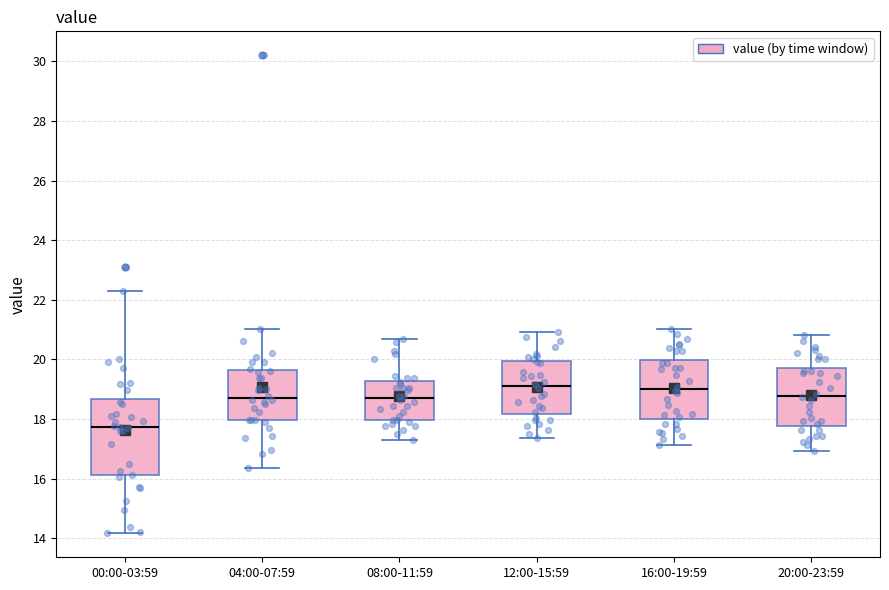

Reading left to right, read every box against the y-axis: the position of its median line, the range the box covers, and the ends of its whiskers. The values are not printed on the chart, so give them approximately, as read against the axis.

00:00-03:59: median 17.8, box 16.2 to 18.6, whiskers 14.2 to 22.4
04:00-07:59: median 18.8, box 18.0 to 19.6, whiskers 16.4 to 21.0
08:00-11:59: median 18.8, box 18.0 to 19.2, whiskers 17.4 to 20.8
12:00-15:59: median 19.2, box 18.2 to 20.0, whiskers 17.4 to 21.0
16:00-19:59: median 19.0, box 18.0 to 20.0, whiskers 17.2 to 21.0
20:00-23:59: median 18.8, box 17.8 to 19.8, whiskers 17.0 to 20.8